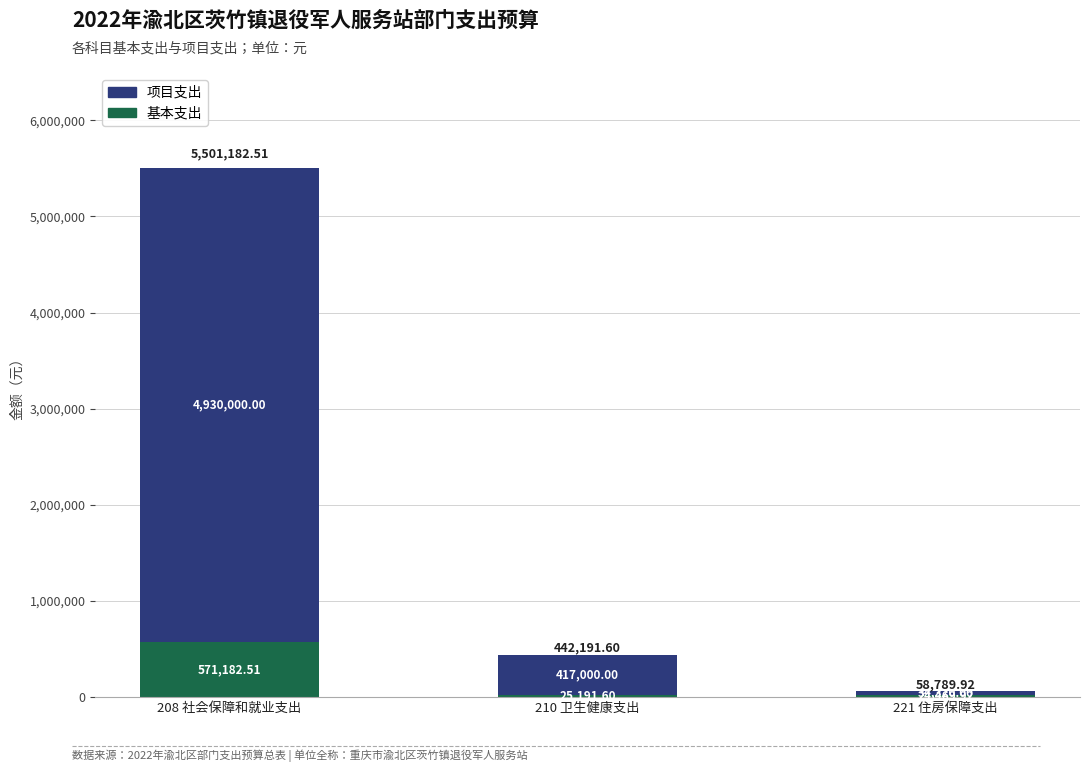

What is the sum of all 基本支出 values?

620844.0